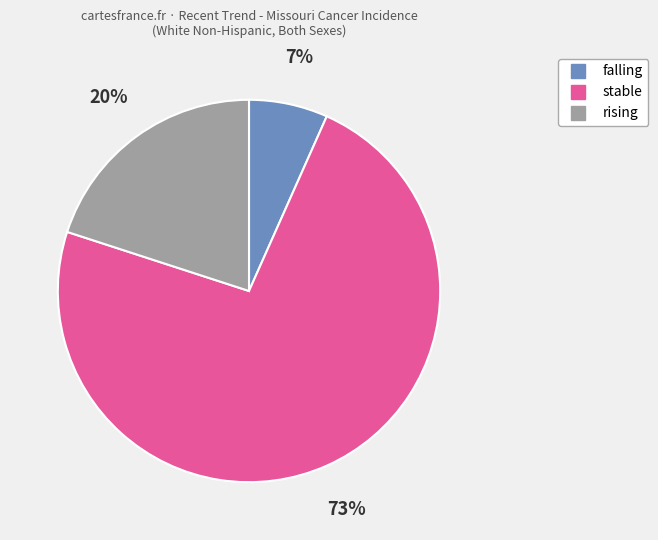

Which slice is the smallest?

falling